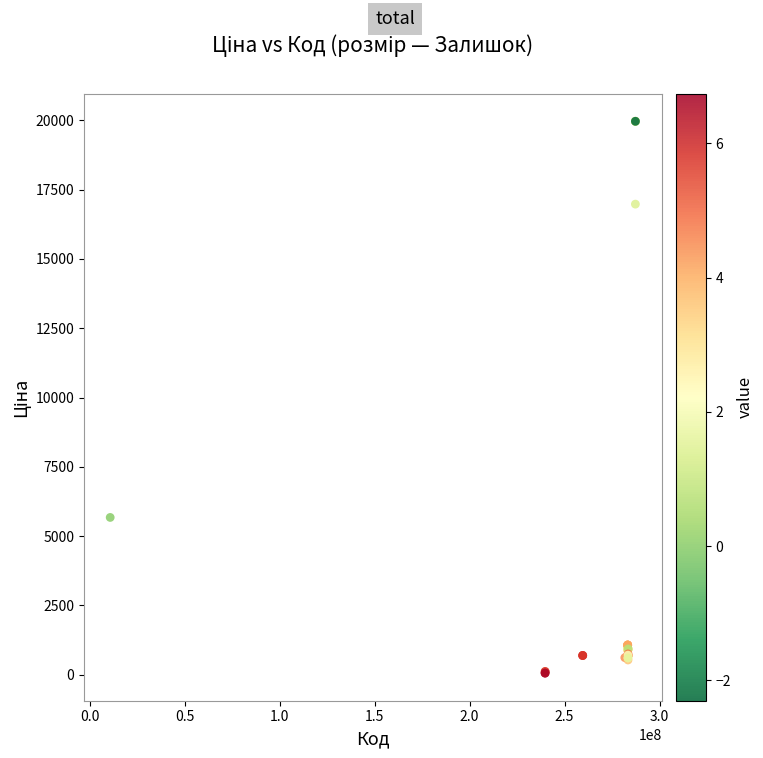

What Y value in the scatter plot is closest to 10010?

5673.8